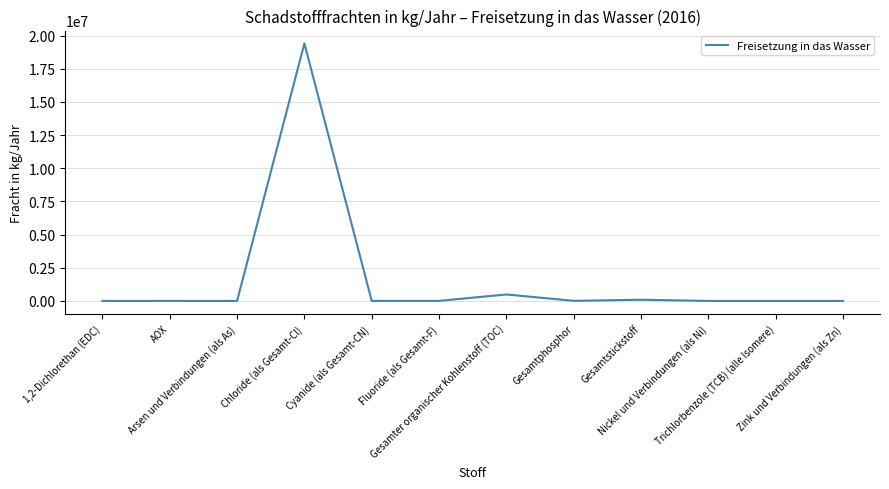

What position from the right is Cyanide (als Gesamt-CN)?

8